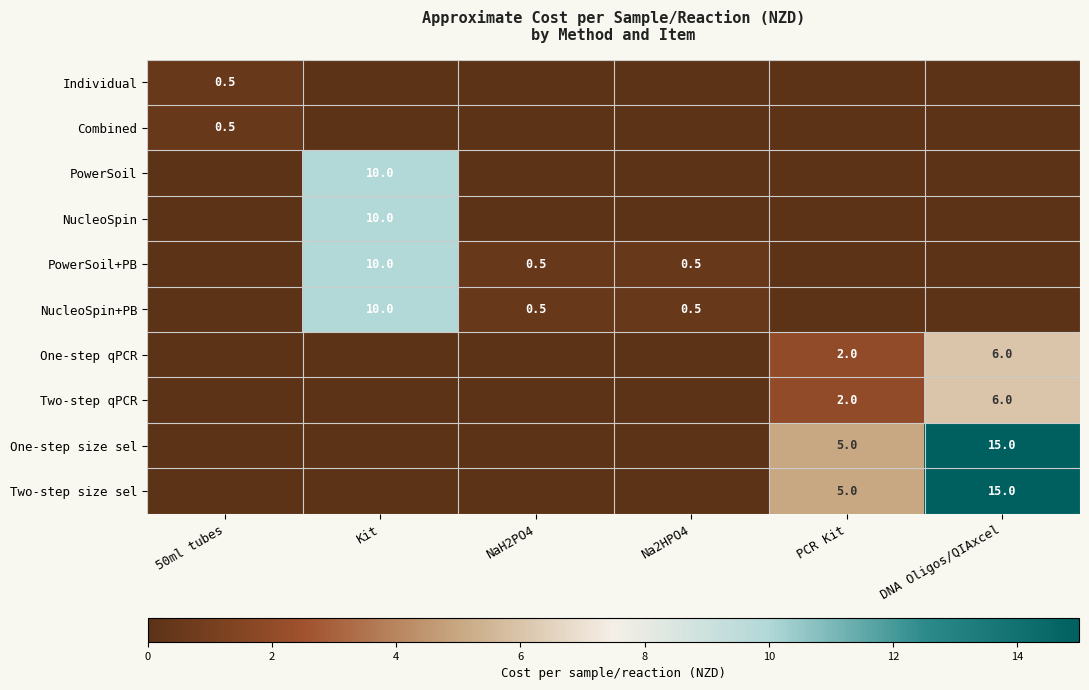

The NucleoSpin+PB series shows 0.2 at NaH2PO4. True or false?

False